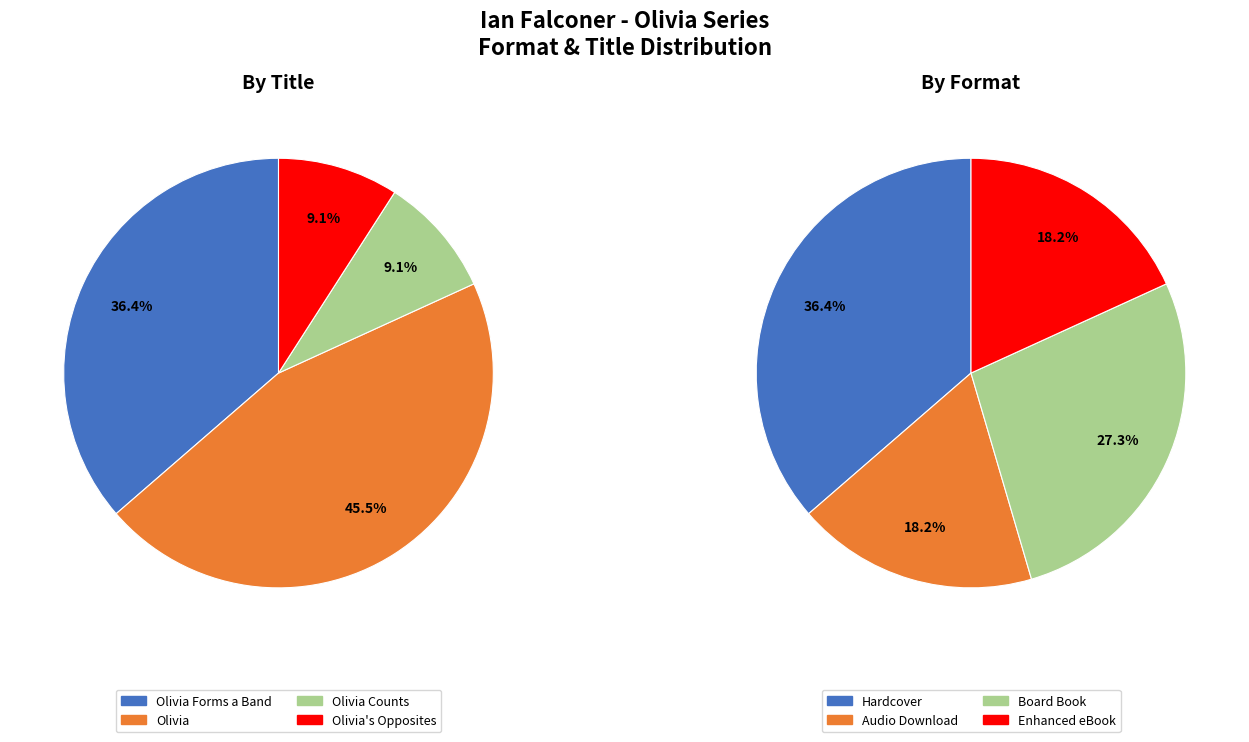

The Olivia Forms a Band (Hardcover 2) slice represents 17% of the pie. True or false?

False